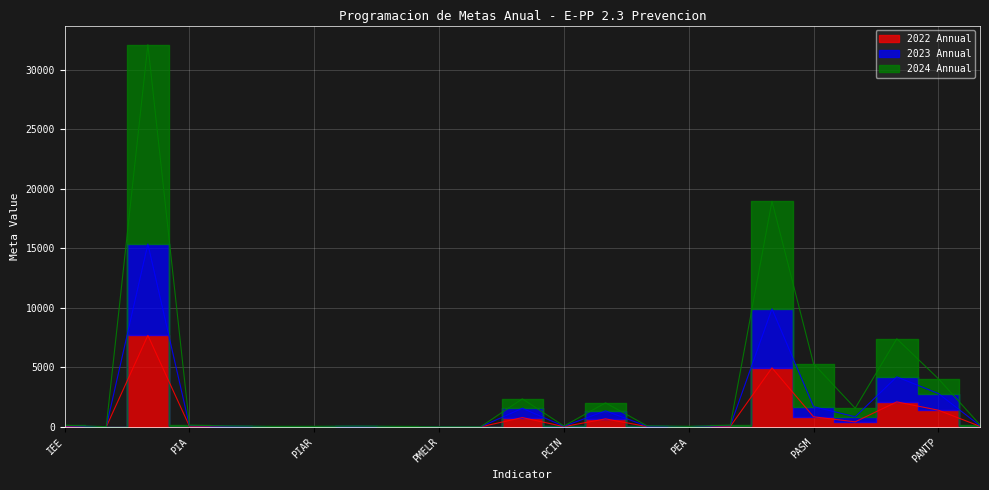

True or false: 2024 Annual and 2023 Annual intersect in this chart.

False